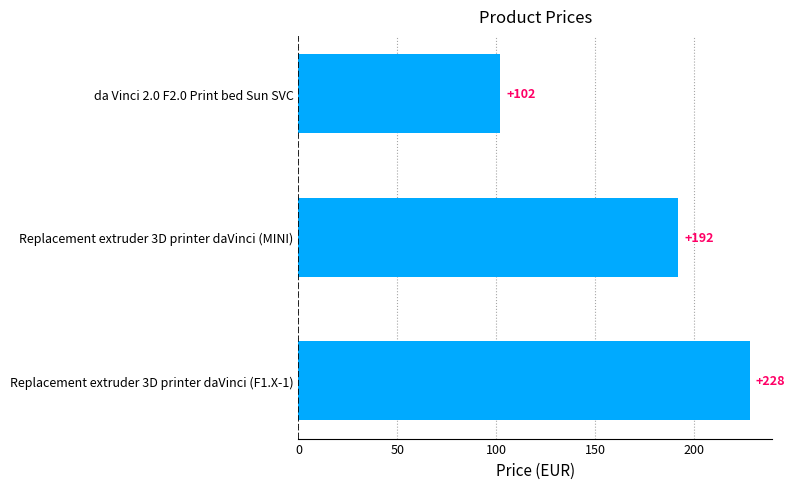

Reading bottom to top, transcribe all the data shown in this chart.

228	192	102